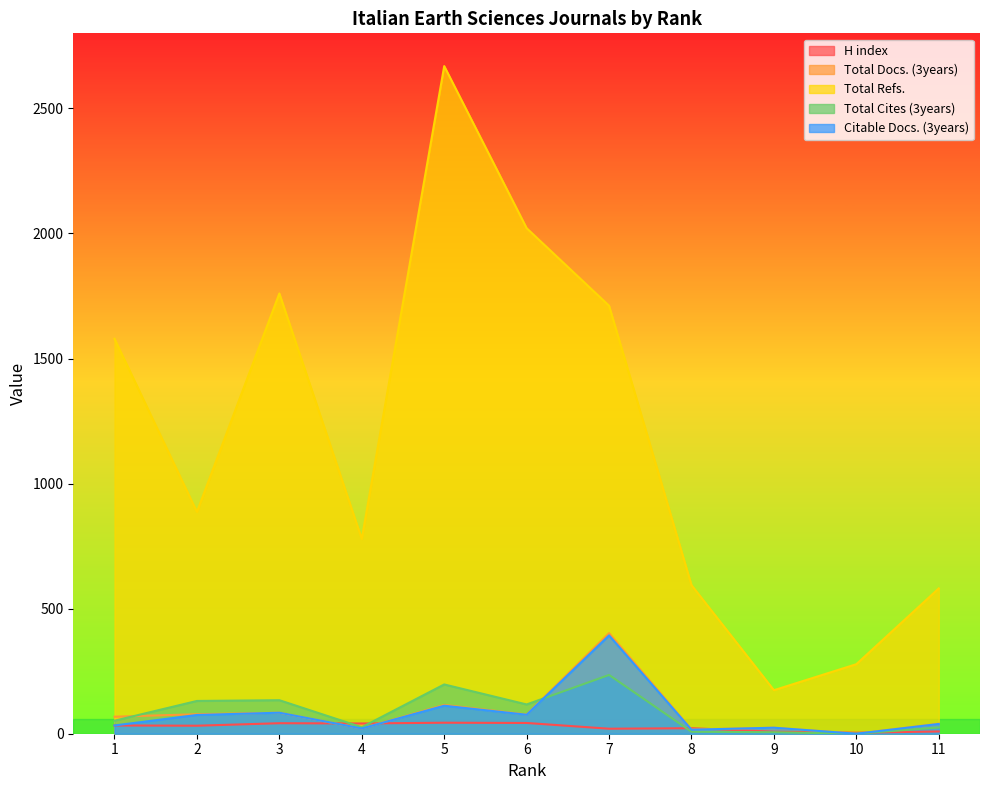

What is the difference between the highest and lowest values at 9?

168